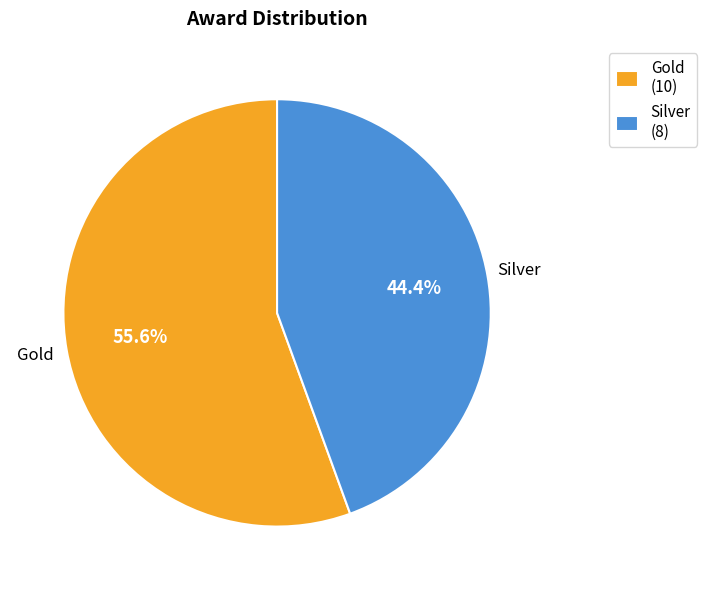

What is the ratio of the value at Gold (10) to the value at Silver (8)?

1.3